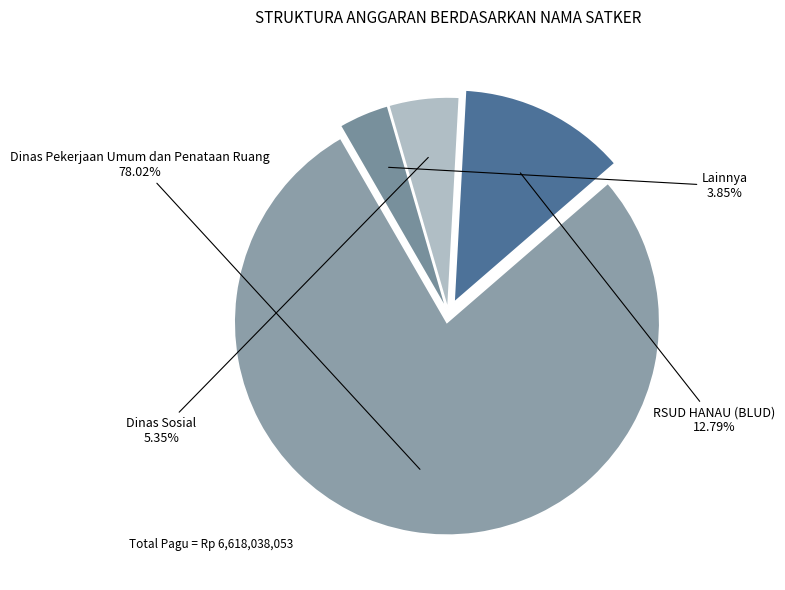

Which slice is the smallest?

Lainnya